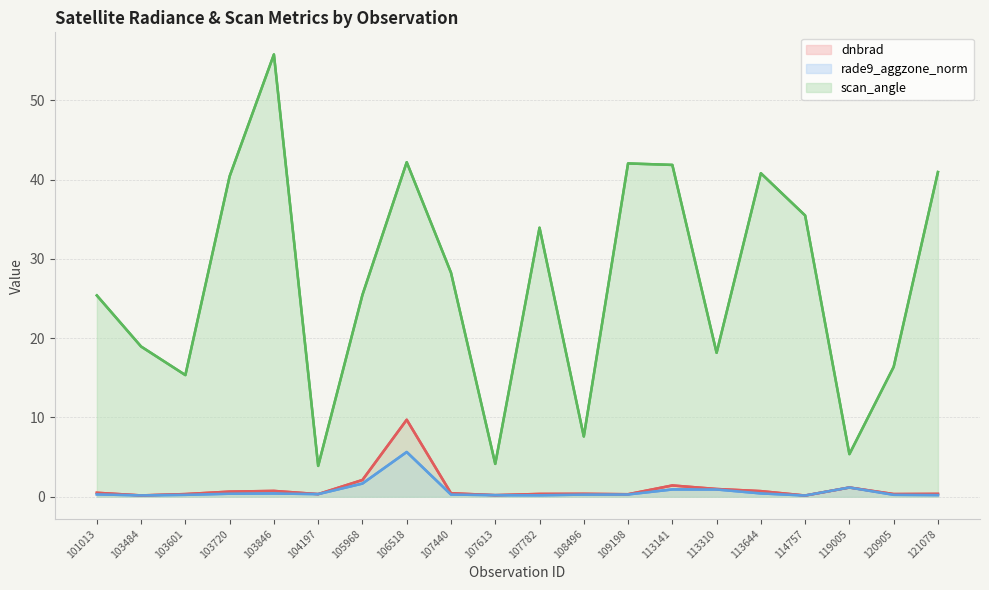

Reading left to right, extract all data points from this chart.

dnbrad: 0.5	0.2	0.3	0.7	0.7	0.3	2.1	9.7	0.4	0.2	0.4	0.4	0.3	1.4	1.0	0.7	0.2	1.2	0.3	0.4
rade9_aggzone_norm: 0.3	0.2	0.2	0.4	0.4	0.3	1.7	5.6	0.3	0.2	0.2	0.3	0.3	0.9	0.9	0.4	0.2	1.2	0.2	0.2
scan_angle: 25.4	18.9	15.3	40.4	55.8	3.9	25.5	42.2	28.3	4.1	33.9	7.6	42.0	41.8	18.2	40.8	35.5	5.4	16.4	40.9